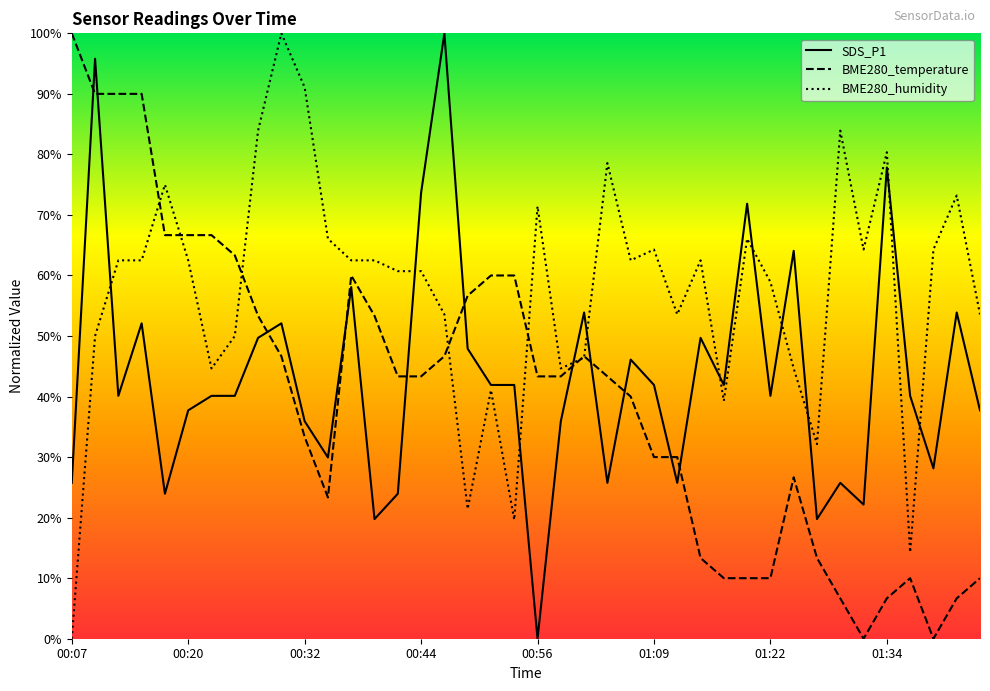

What are all the series names shown in the legend?

SDS_P1, BME280_temperature, BME280_humidity